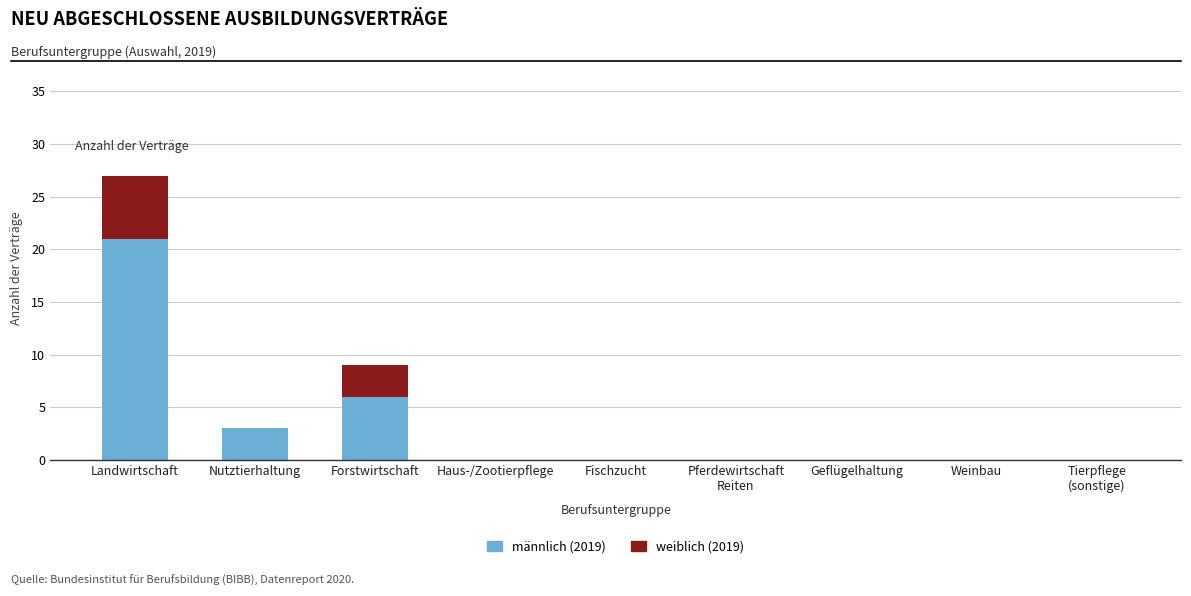

At which category is the sum across all series the highest?

Landwirtschaft